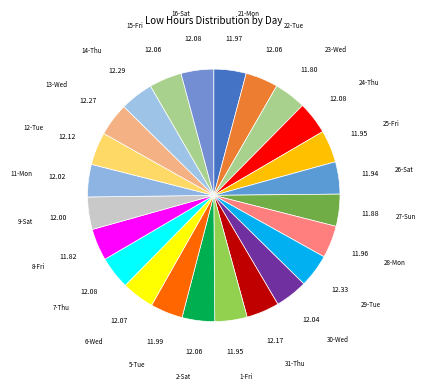

Does any single category account for the majority?

No